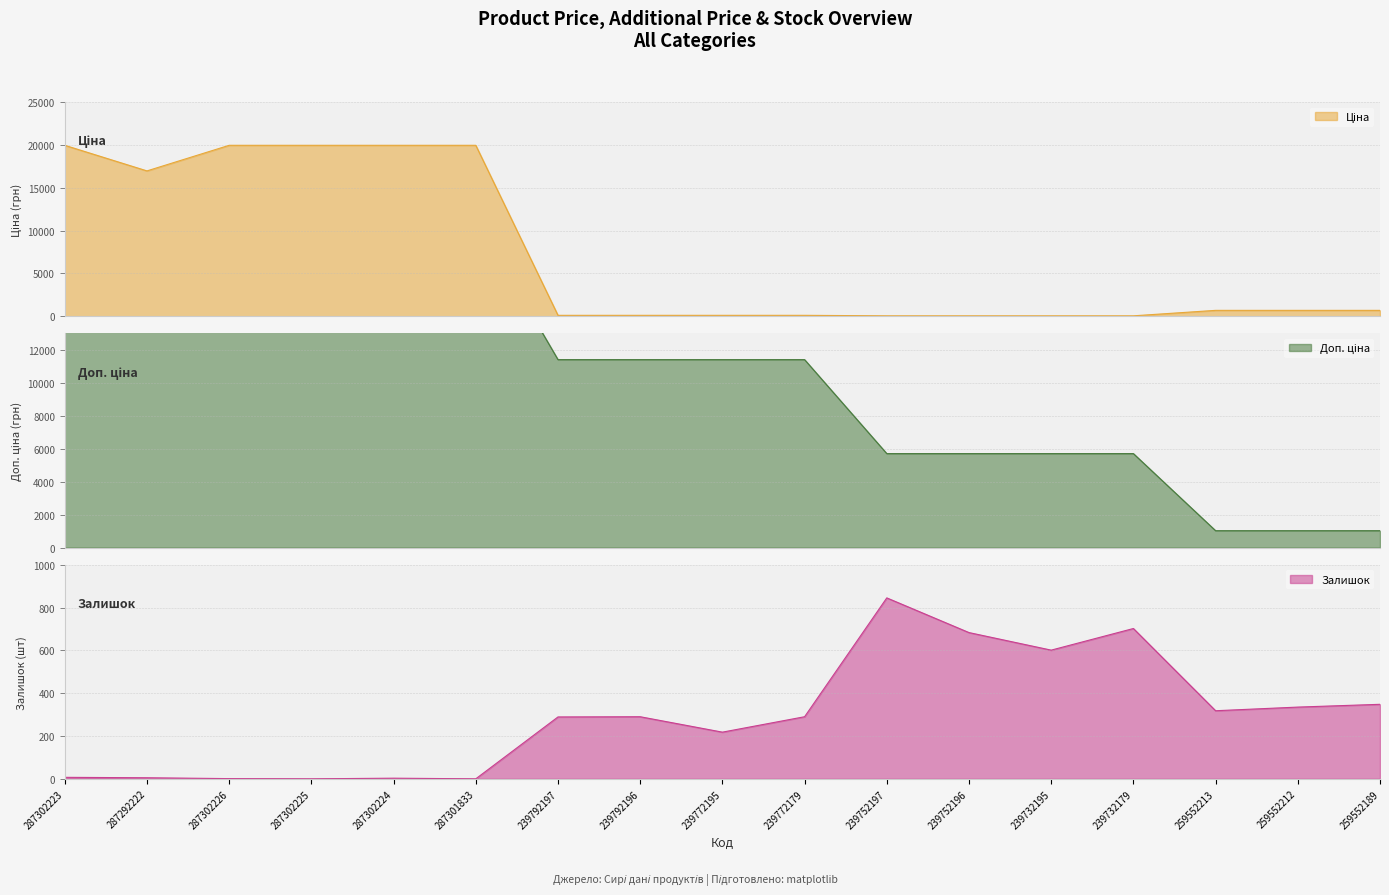

Reading left to right, list all the values displayed in this chart.

Ціна: 287302223=19964.2	287292222=16976.3	287302226=19964.2	287302225=19964.2	287302224=19964.2	287301833=19964.2	239792197=114.1	239792196=114.1	239772195=114.1	239772179=114.1	239752197=57.0	239752196=57.0	239732195=57.0	239732179=57.0	259552213=693.7	259552212=693.7	259552189=693.7
Доп. ціна: 287302223=19964.2	287292222=16976.3	287302226=19964.2	287302225=19964.2	287302224=19964.2	287301833=19964.2	239792197=11410.0	239792196=11410.0	239772195=11410.0	239772179=11410.0	239752197=5705.0	239752196=5705.0	239732195=5705.0	239732179=5705.0	259552213=1024.6	259552212=1024.6	259552189=1024.6
Залишок: 287302223=7.0	287292222=5.0	287302226=1.0	287302225=0.0	287302224=3.0	287301833=0.0	239792197=289.0	239792196=290.0	239772195=218.0	239772179=290.0	239752197=845.0	239752196=683.0	239732195=601.0	239732179=702.0	259552213=318.0	259552212=335.0	259552189=348.0